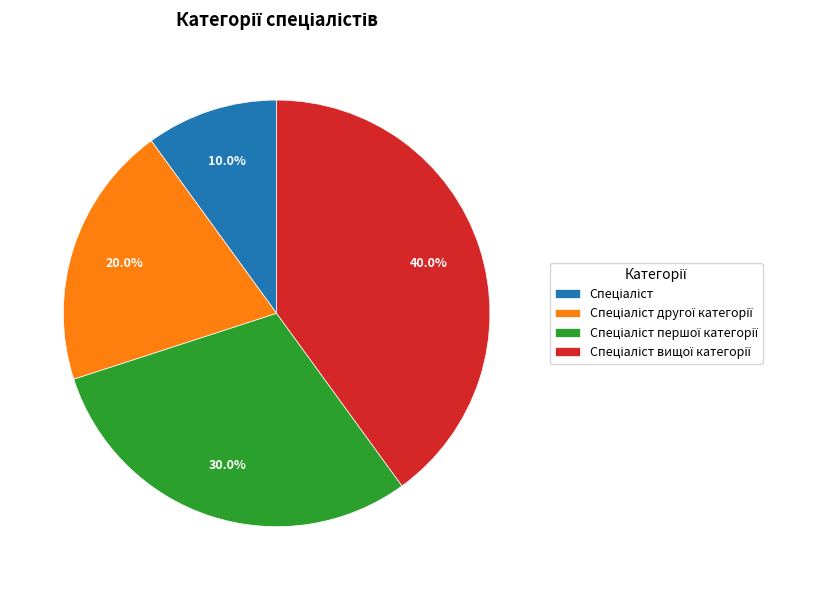

To the nearest percent, what is the average slice percentage?

25%